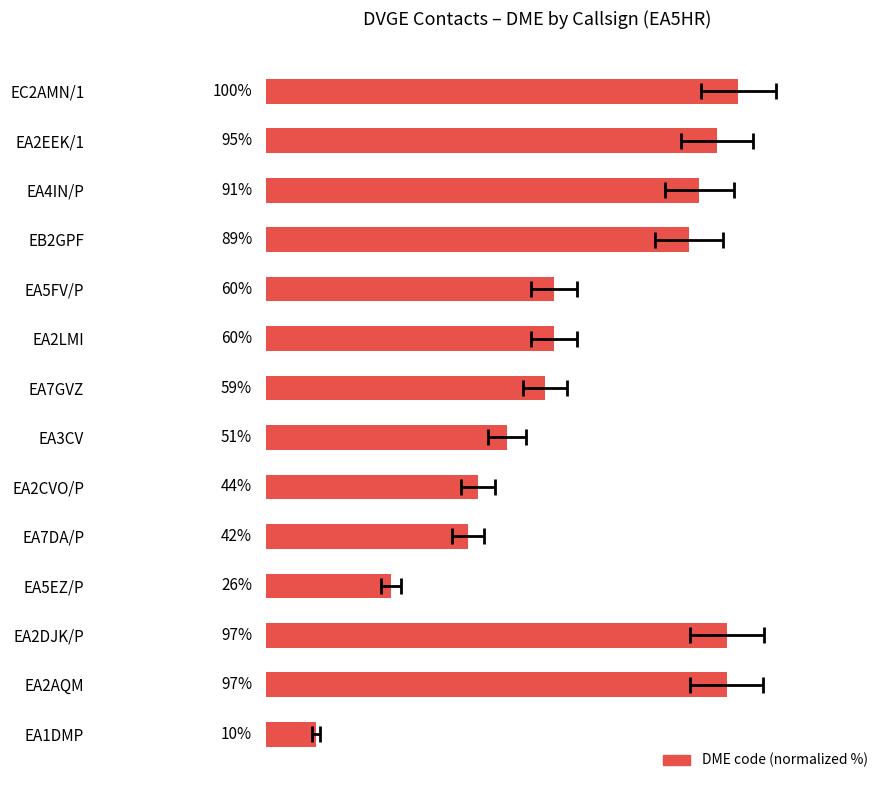

Read the value at EA2AQM.

97.5